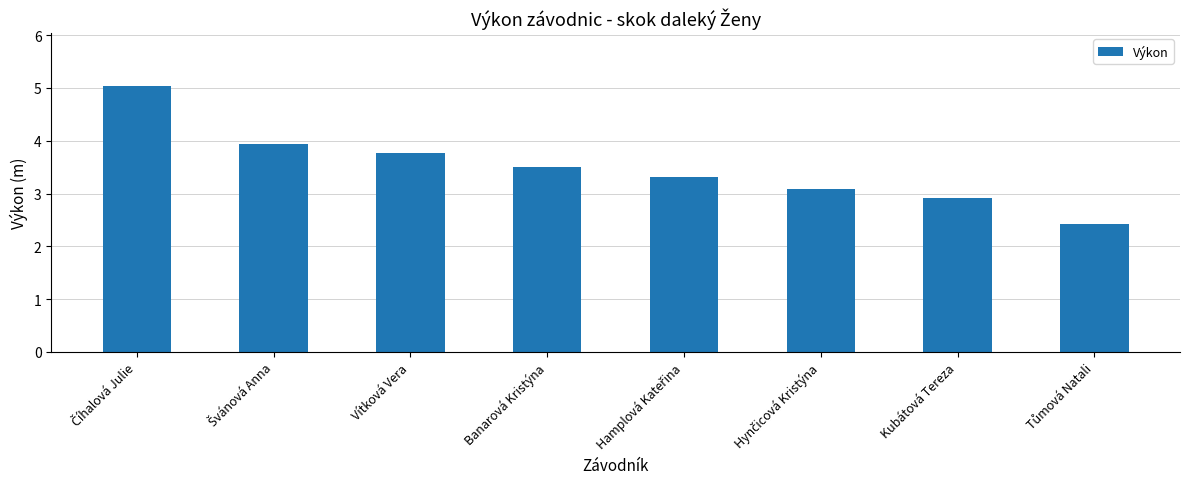

What is the greatest value displayed?

5.0